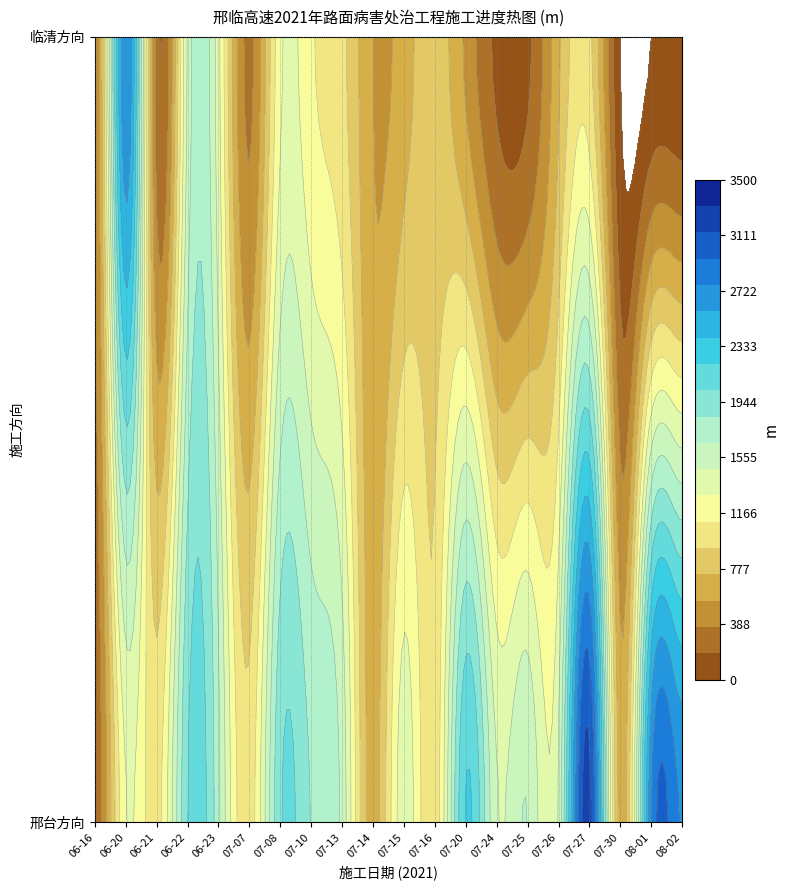

Rank the categories by 邢台方向 value from lowest to highest.

0, 9, 17, 11, 5, 2, 1, 10, 13, 15, 8, 14, 4, 7, 6, 3, 12, 18, 19, 16